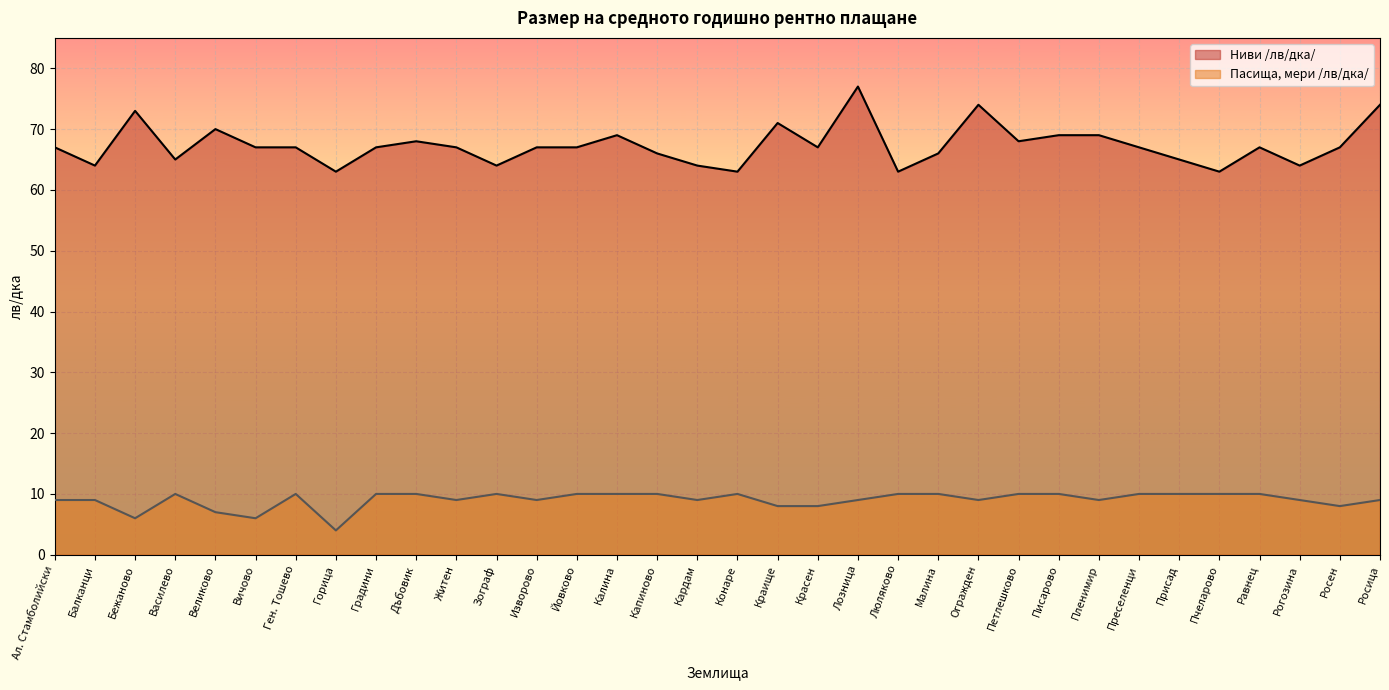

What is the difference between the second highest and minimum values in the Пасища, мери /лв/дка/ series?

6